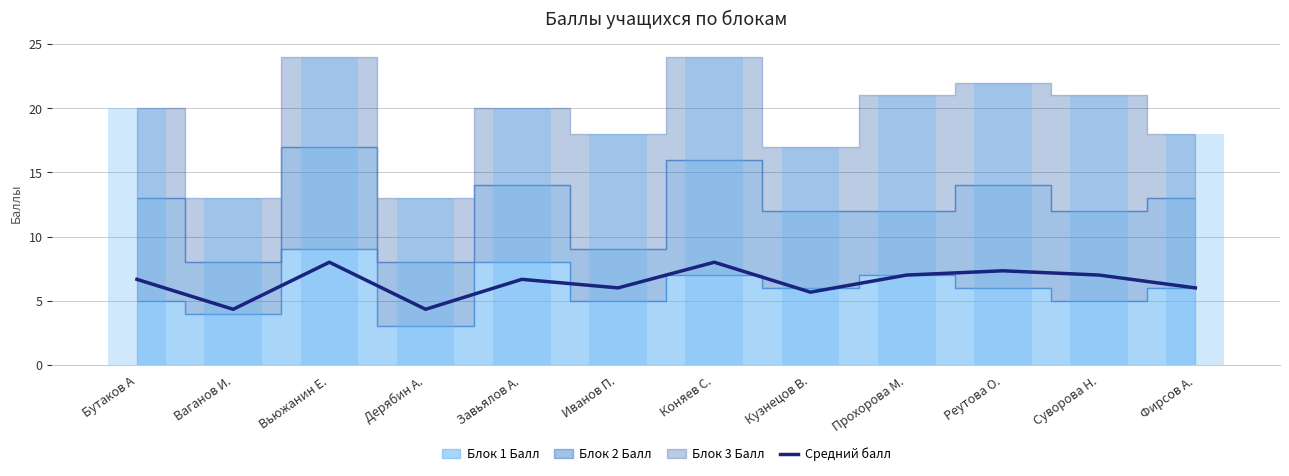

What value does the data have at Прохорова М.?

7.0